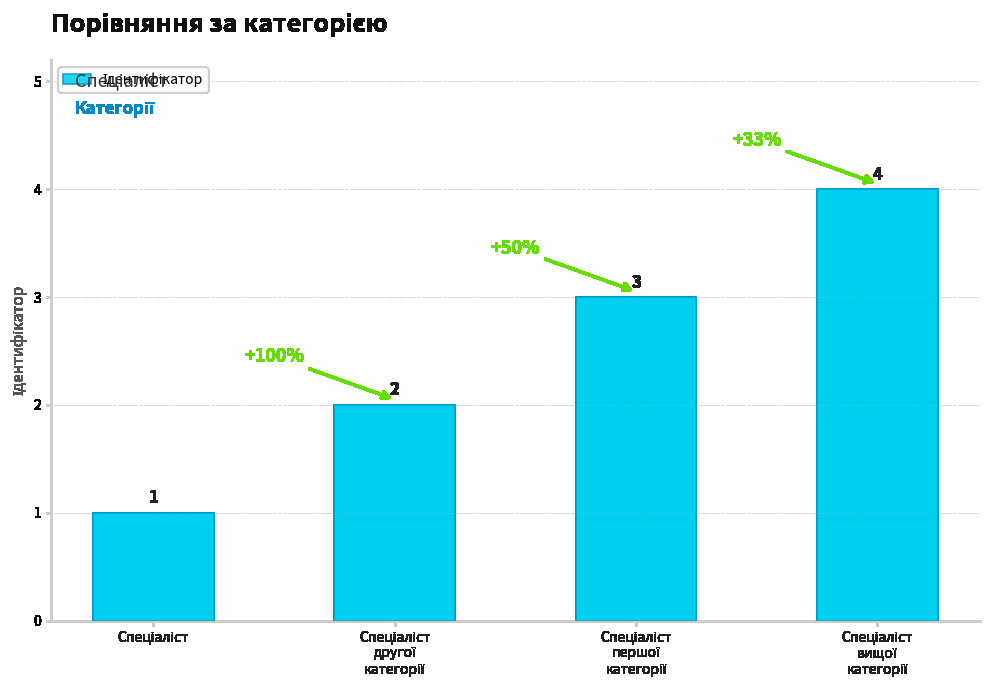

Count the number of categories in the chart.

4